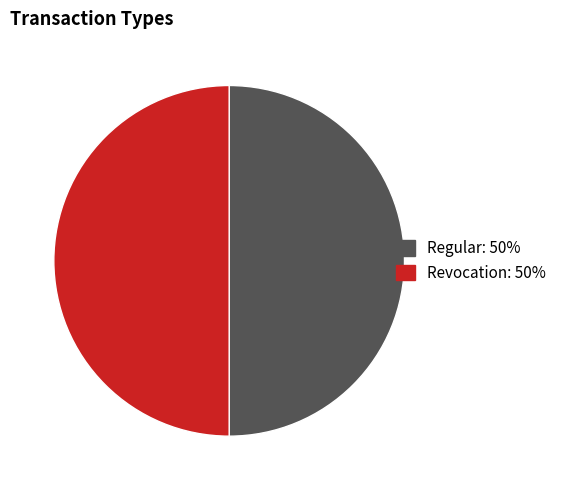

Do Regular and Revocation together represent more than half of the pie?

Yes